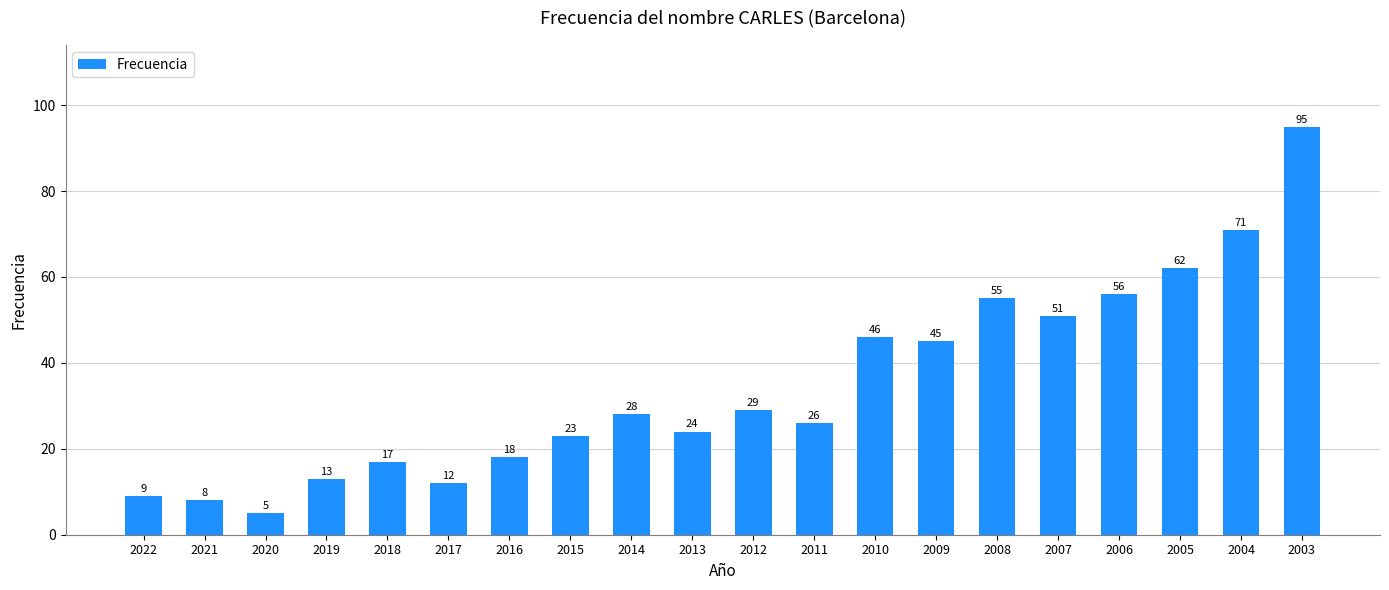

What is the value of the 2nd bar from the left?

8